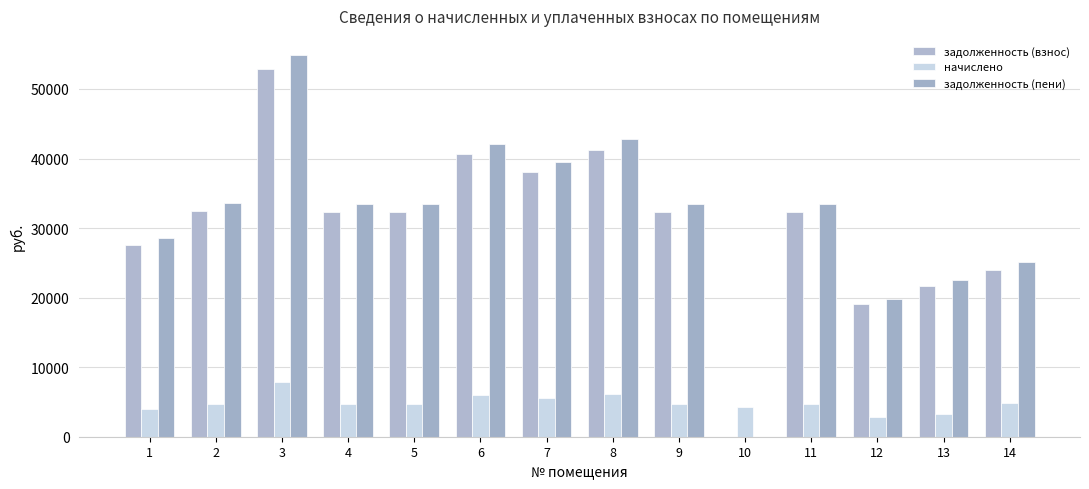

Reading left to right, extract all data points from this chart.

задолженность (взнос): 1=27527.8	2=32398.0	3=52938.0	4=32292.2	5=32292.2	6=40656.5	7=38115.4	8=41291.6	9=32292.2	10=0.0	11=32292.2	12=19057.7	13=21704.6	14=23930.8
начислено: 1=4056.0	2=4773.6	3=7800.0	4=4758.0	5=4758.0	6=5990.4	7=5616.0	8=6084.0	9=4758.0	10=4212.0	11=4758.0	12=2808.0	13=3198.0	14=4836.0
задолженность (пени): 1=28541.8	2=33591.4	3=54888.0	4=33481.7	5=33481.7	6=42154.1	7=39519.4	8=42812.6	9=33481.7	10=0.0	11=33481.7	12=19759.7	13=22504.1	14=25139.8